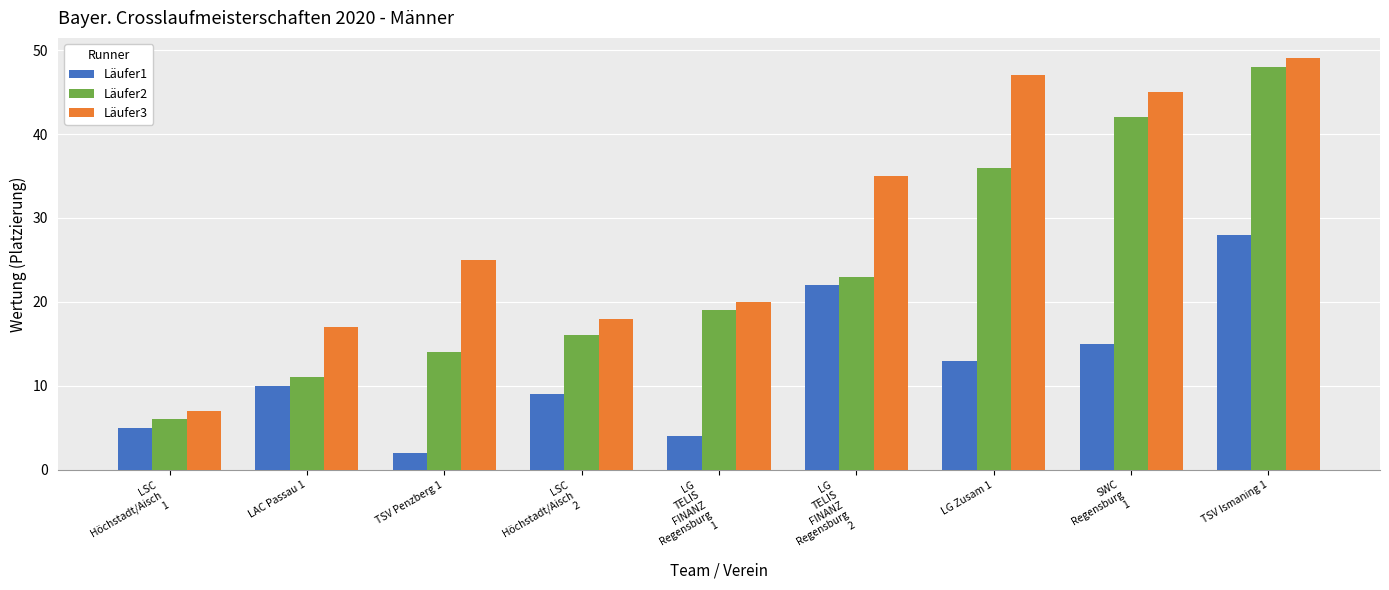

True or false: Läufer2 has a value of 36 at LG
TELIS
FINANZ
Regensburg
2.

False